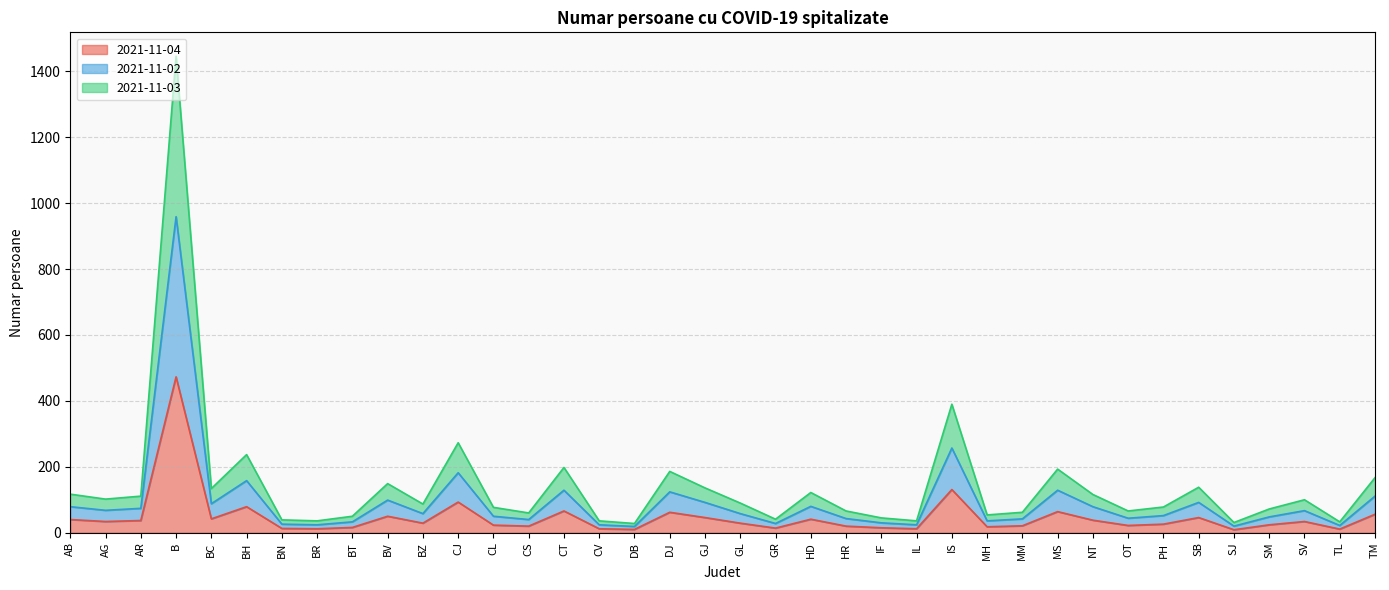

List the series in order of their peak value, highest first.

2021-11-03, 2021-11-02, 2021-11-04